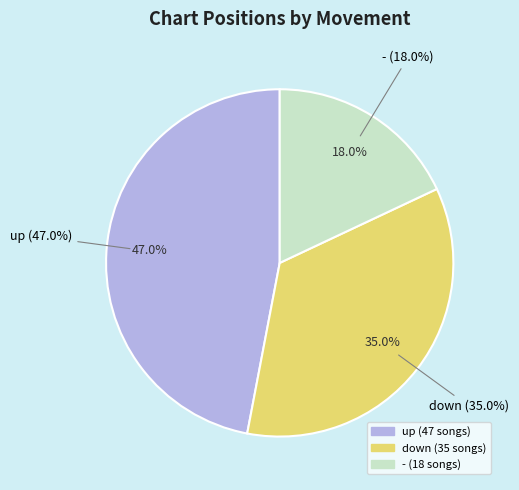

What is the ratio of the value at up to the value at -?

2.6